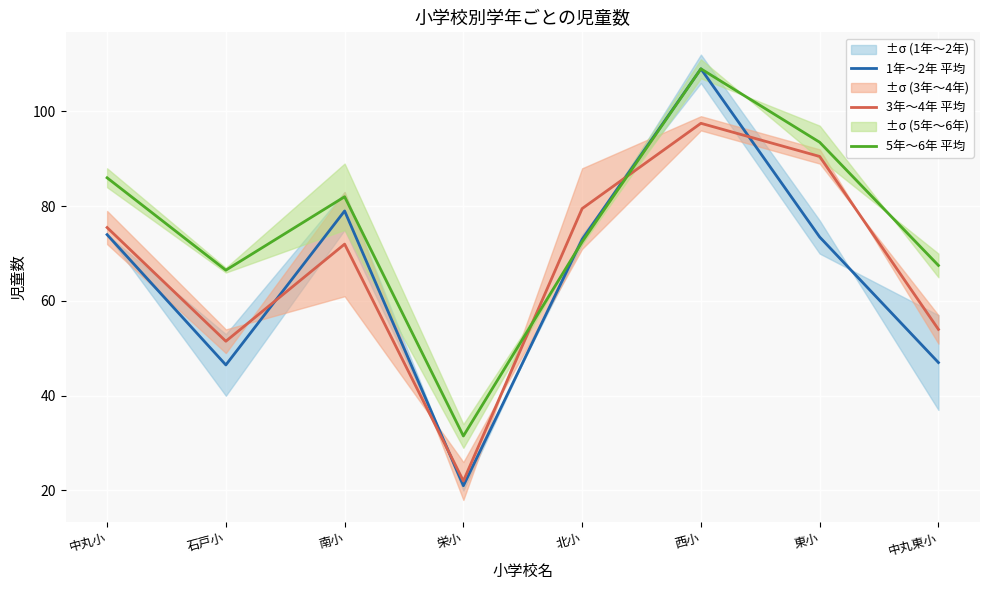

What is the average value of the 1年〜2年 平均 series?

65.4